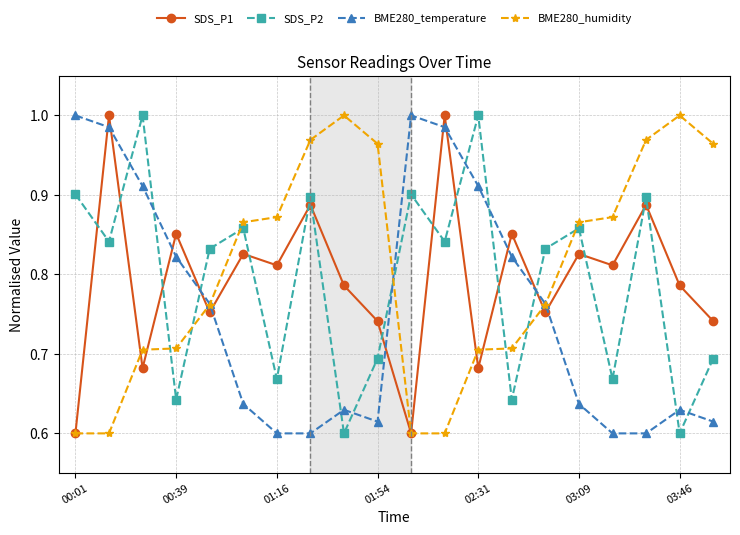

At how many categories does at least one series exceed 0?

20